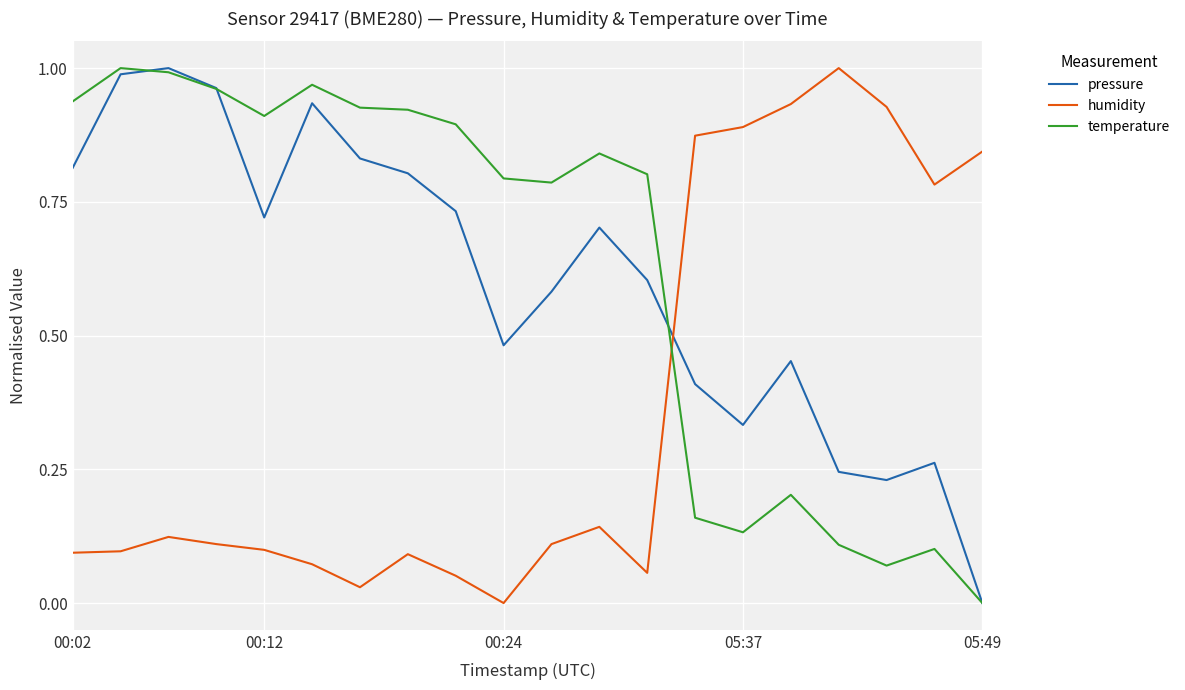

In temperature, how many points are higher than both neighbors (excluding endpoints)?

5